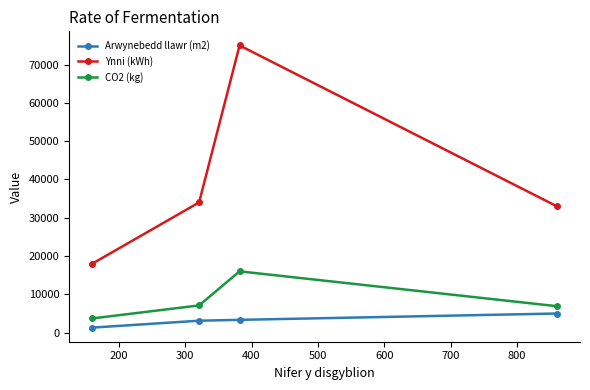

What is the greatest value displayed?

75000